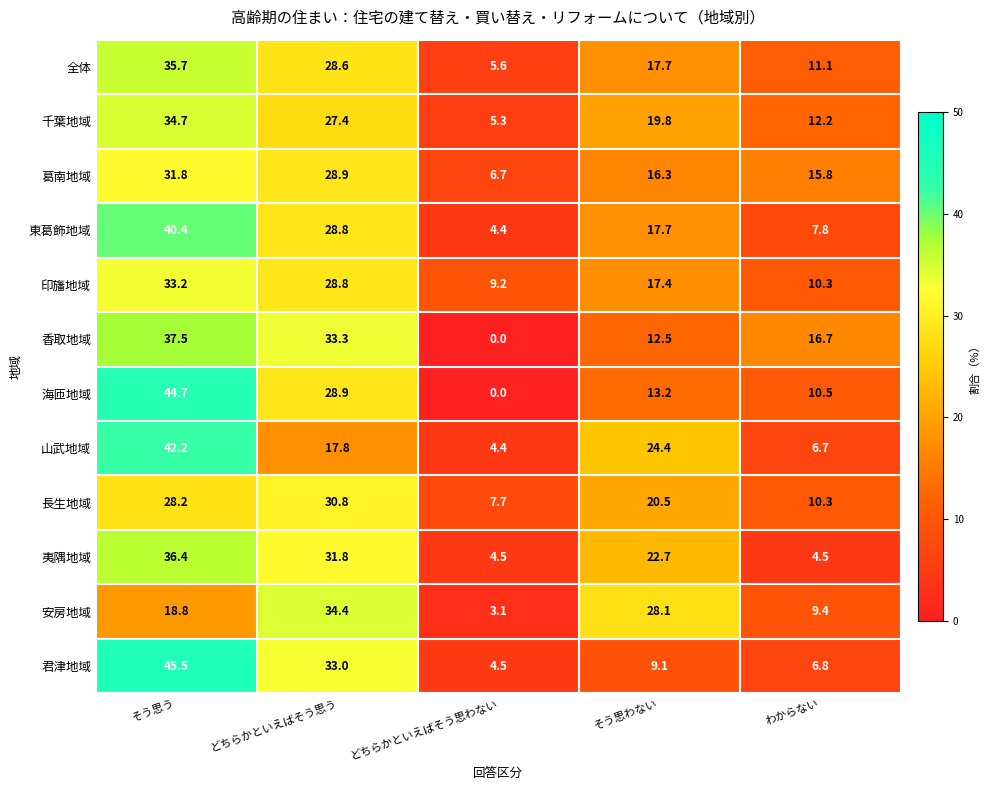

List the series in order of their peak value, highest first.

君津地域, 海匝地域, 山武地域, 東葛飾地域, 香取地域, 夷隅地域, 全体, 千葉地域, 安房地域, 印旛地域, 葛南地域, 長生地域